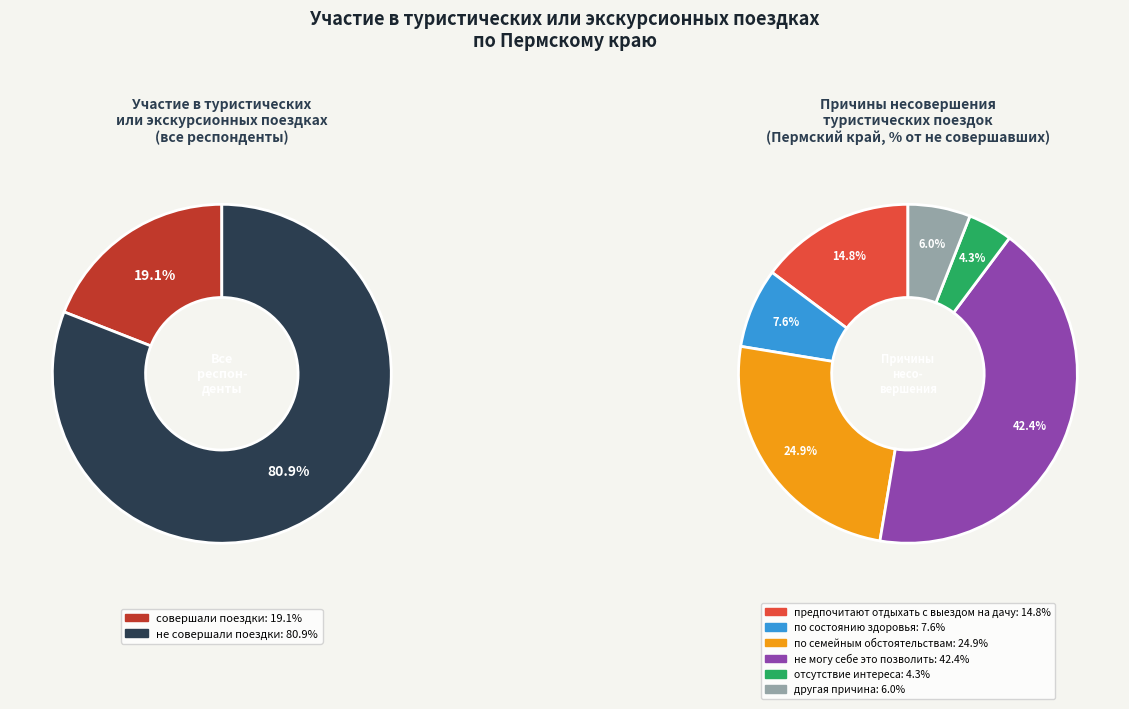

What is the total percentage of по семейным обстоятельствам and по состоянию здоровья?

32.6%